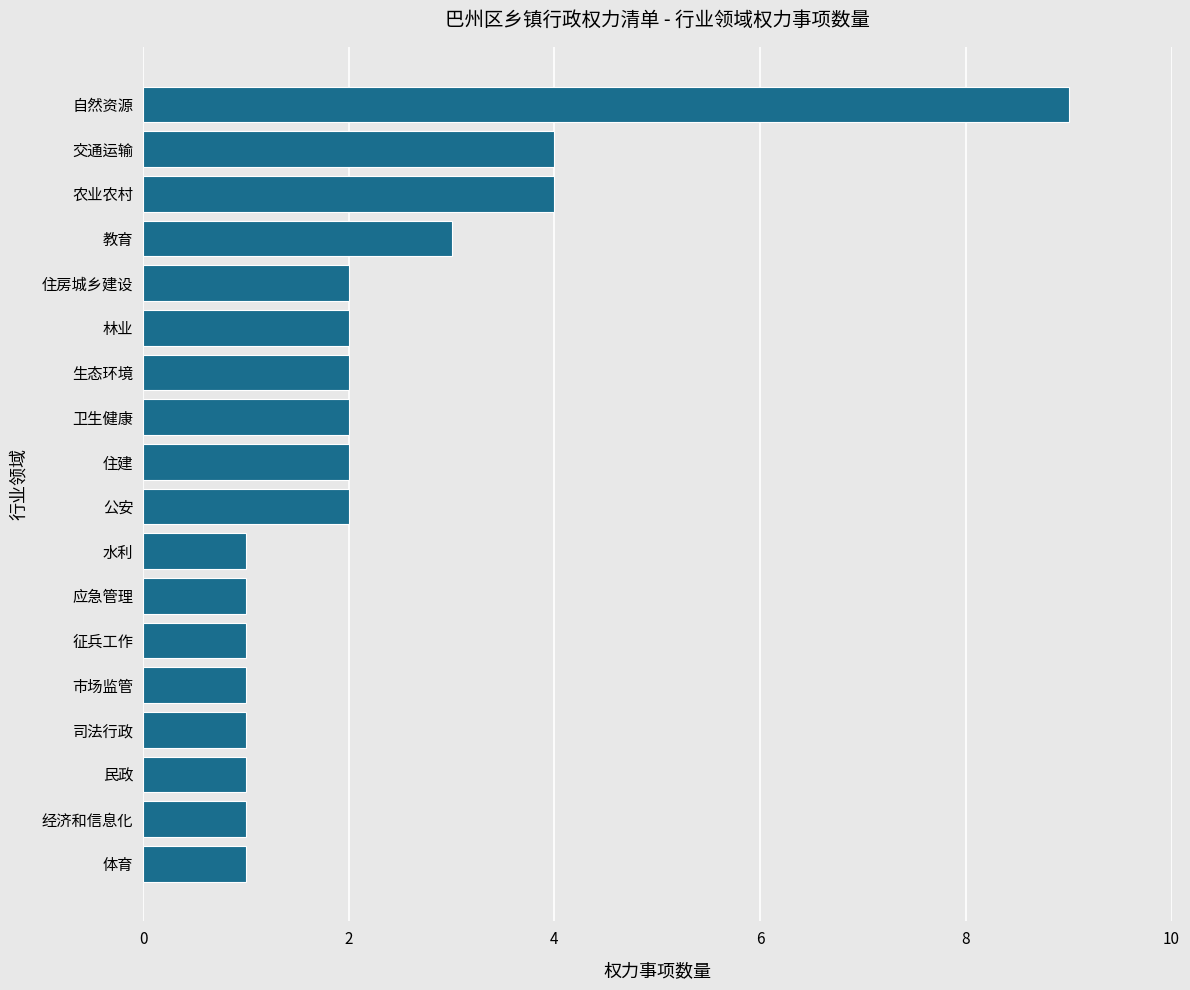

What is the difference between the second highest and minimum values?

3